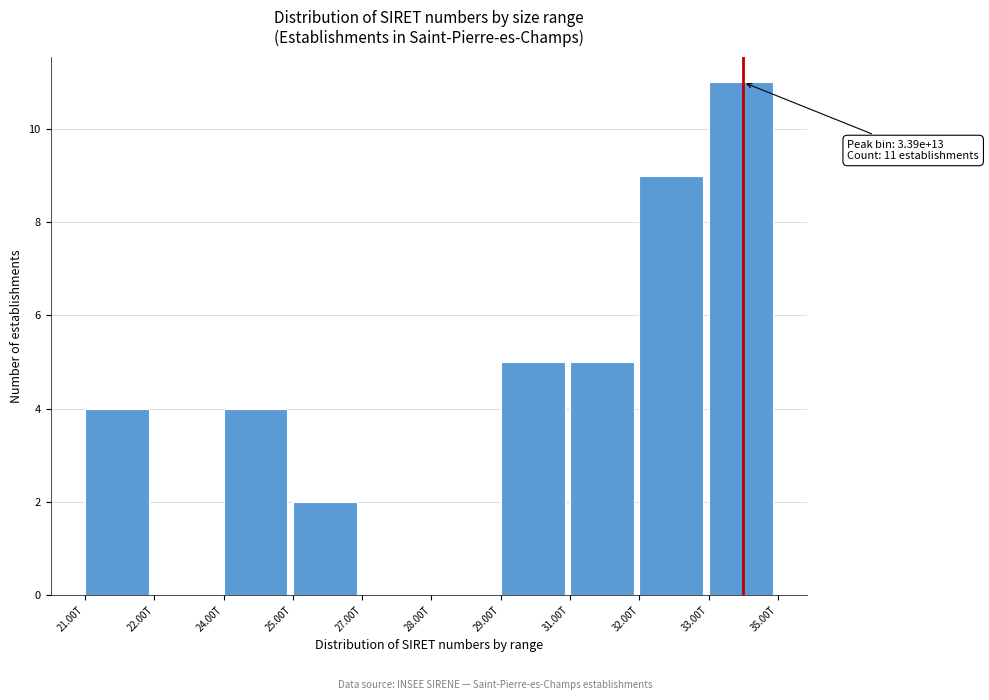

Reading left to right, extract all data points from this chart.

21.00T=4	22.00T=0	24.00T=4	25.00T=2	27.00T=0	28.00T=0	29.00T=5	31.00T=5	32.00T=9	33.00T=11